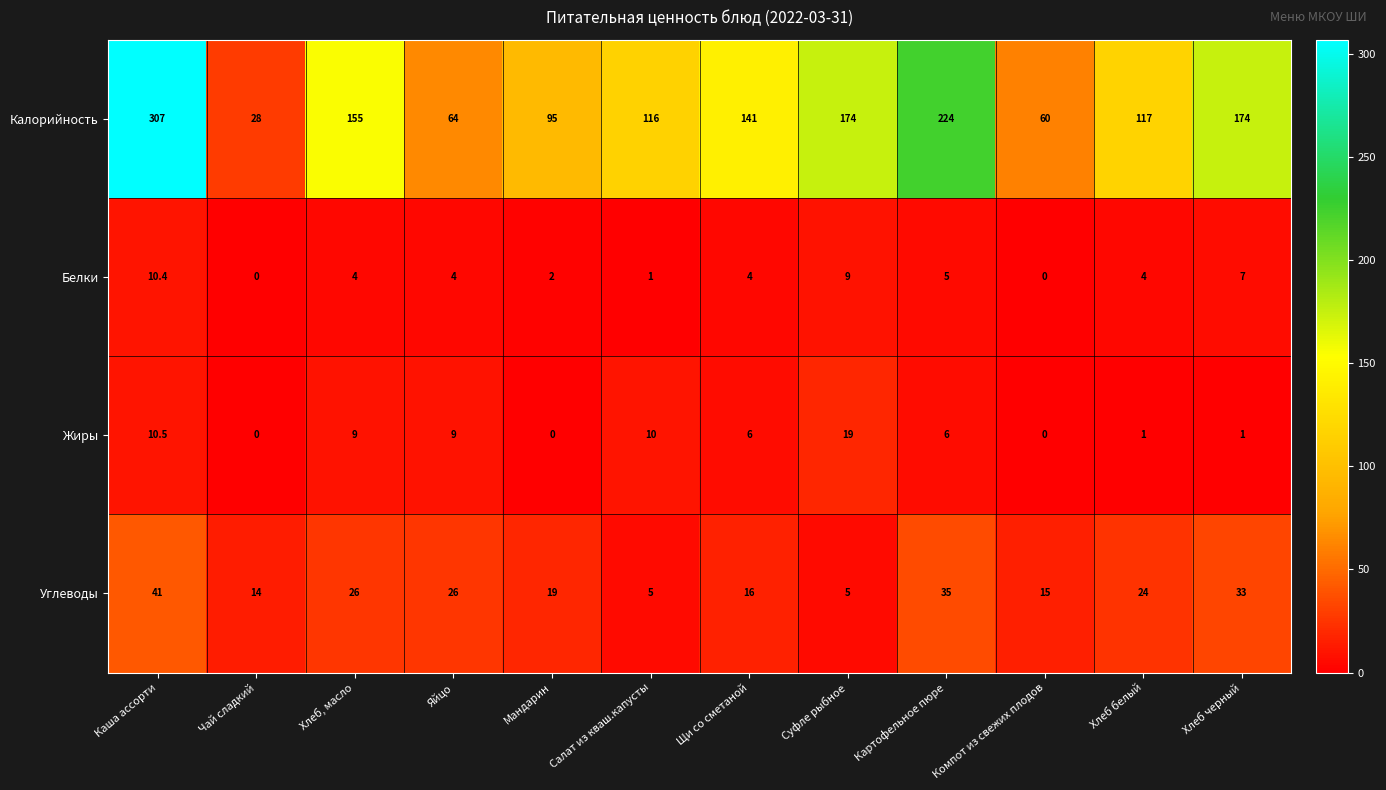

At how many categories does at least one series exceed 5?

12